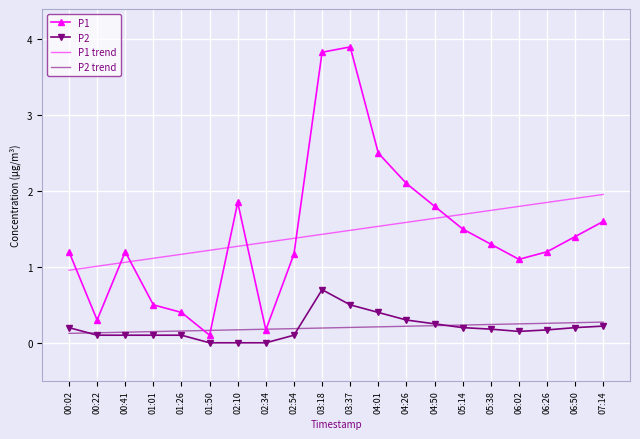

What position from the right is 04:50?

7